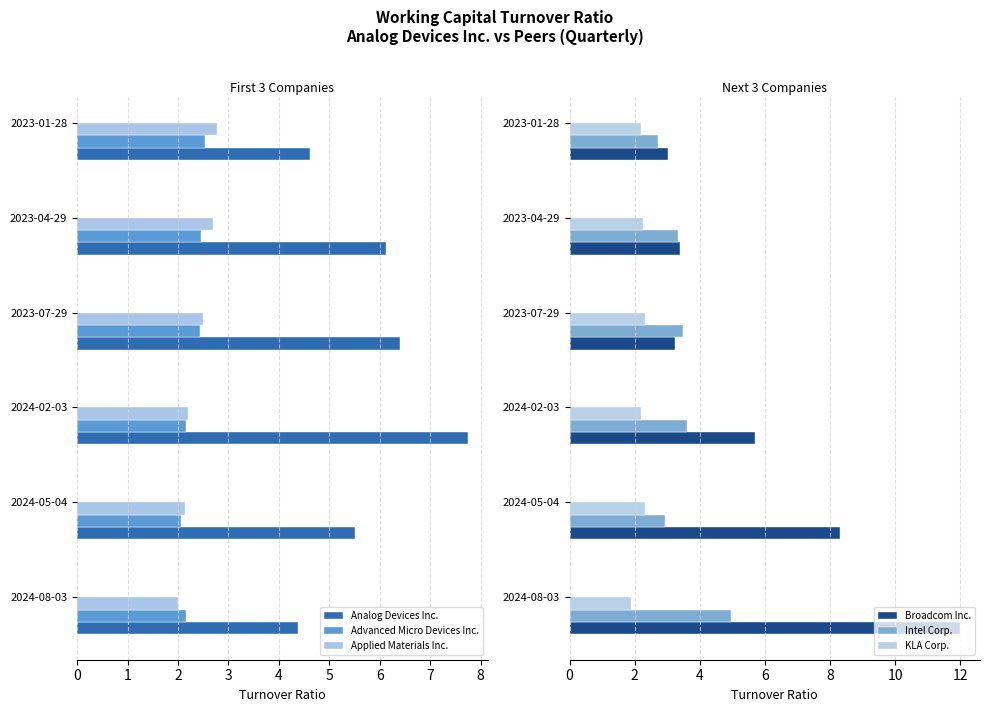

How many categories are shown in the chart?

6